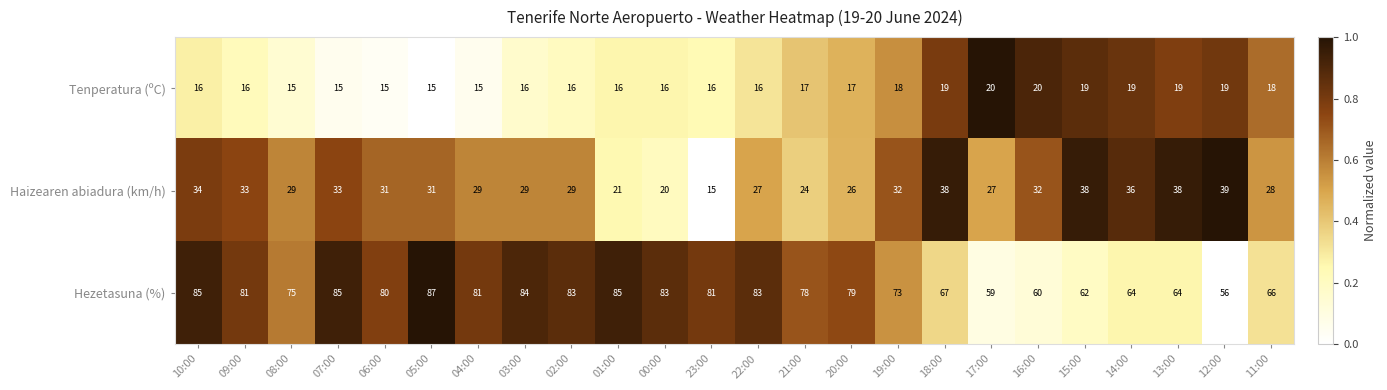

The Tenperatura (ºC) series shows 28 at 09:00. True or false?

False